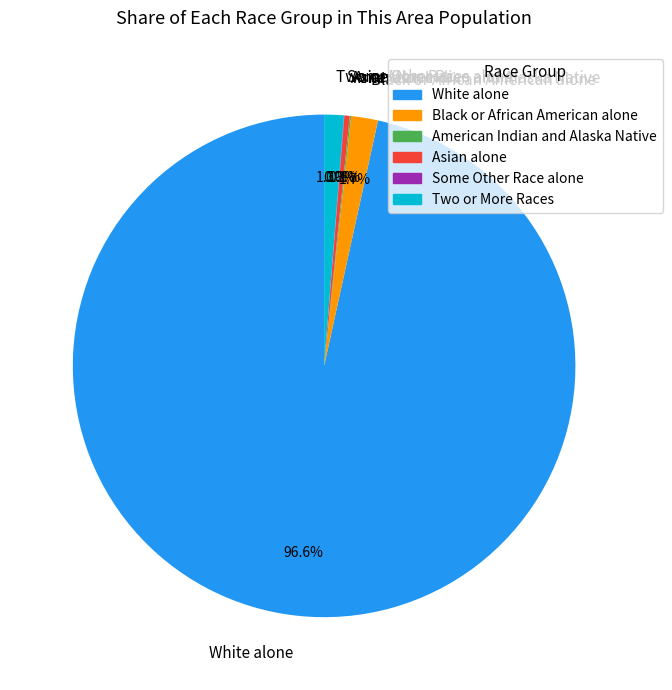

Which category accounts for the majority?

White alone